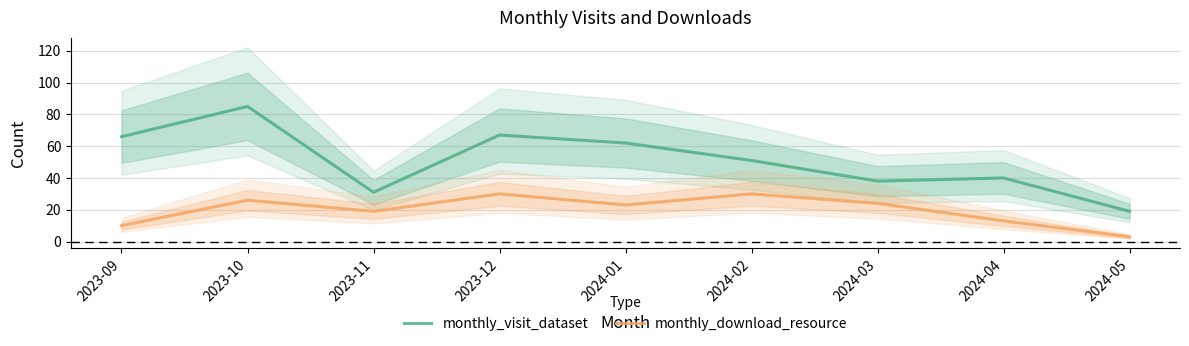

What is the difference between the highest and lowest values at 2023-11?

12